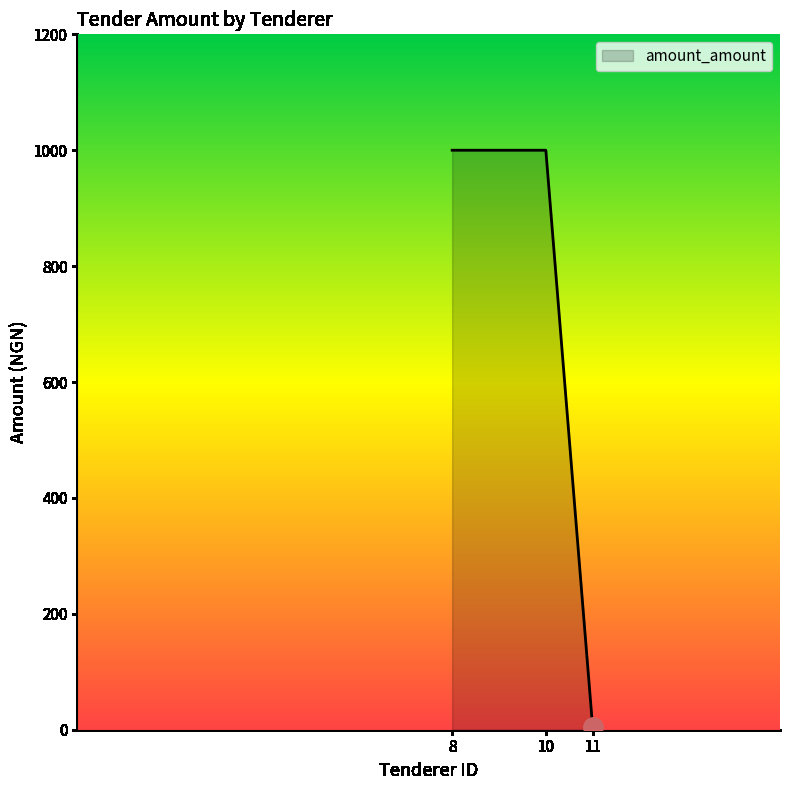

The chart shows a value of 1645 at 8. True or false?

False